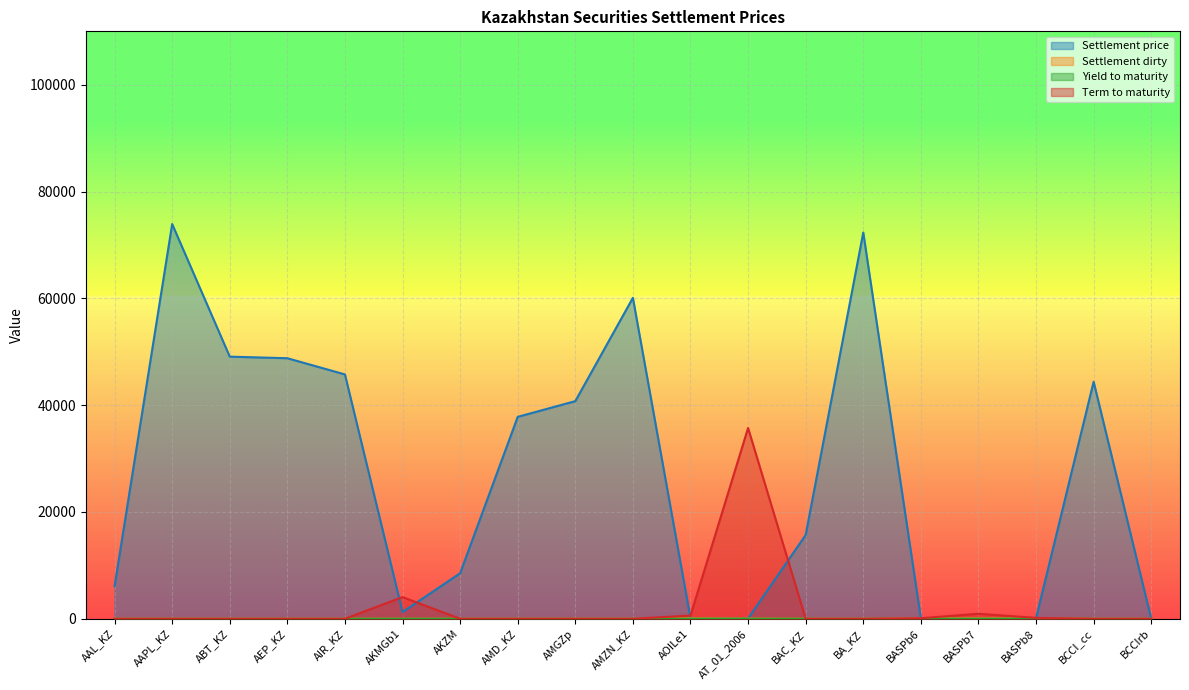

True or false: Settlement dirty and Term to maturity intersect in this chart.

False